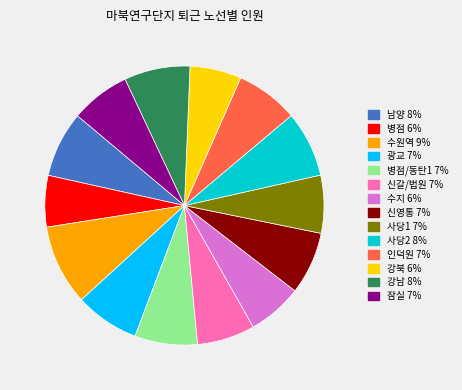

Which slice is the largest?

수원역 9%